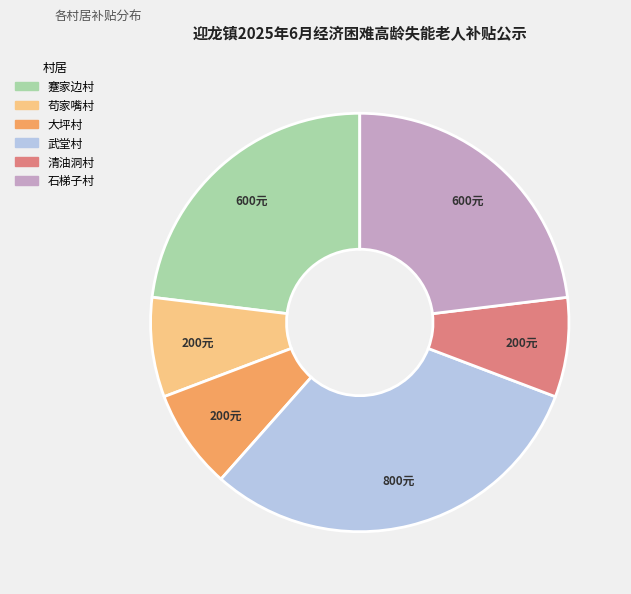

Approximately how many times larger is the value at 武堂村 compared to 蹇家边村?

1.3